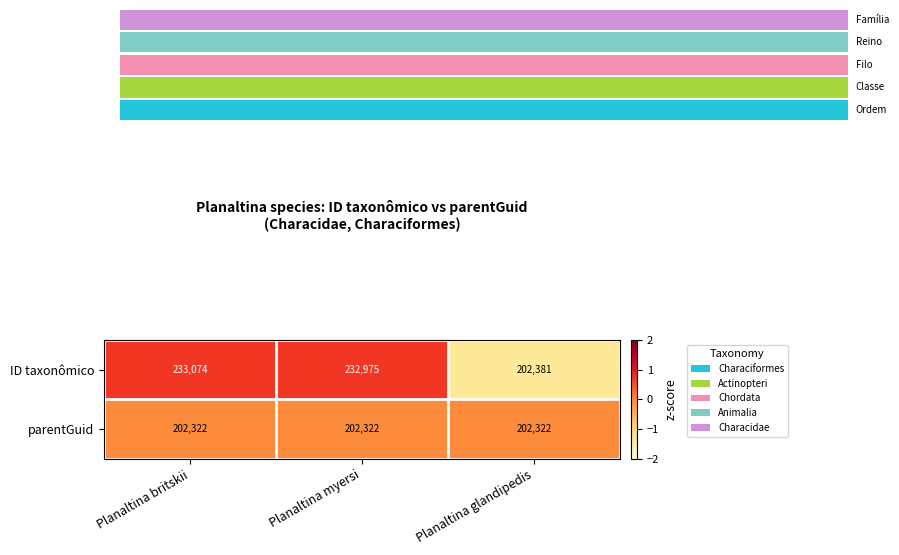

Reading left to right, list all the values displayed in this chart.

ID taxonômico: Planaltina britskii=233074.0	Planaltina myersi=232975.0	Planaltina glandipedis=202381.0
parentGuid: Planaltina britskii=202322.0	Planaltina myersi=202322.0	Planaltina glandipedis=202322.0